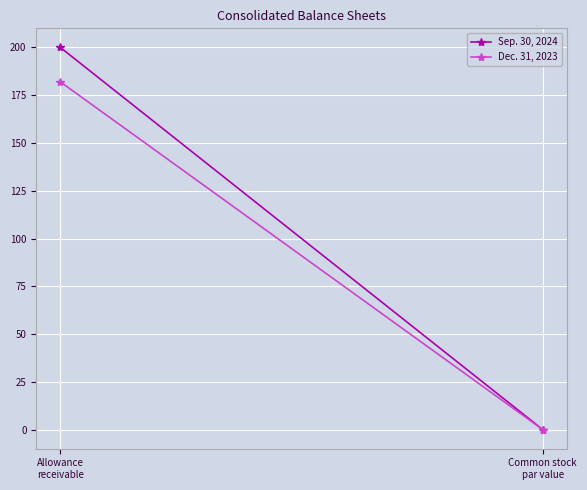

Rank the series at Allowance
receivable from highest to lowest value.

Sep. 30, 2024, Dec. 31, 2023